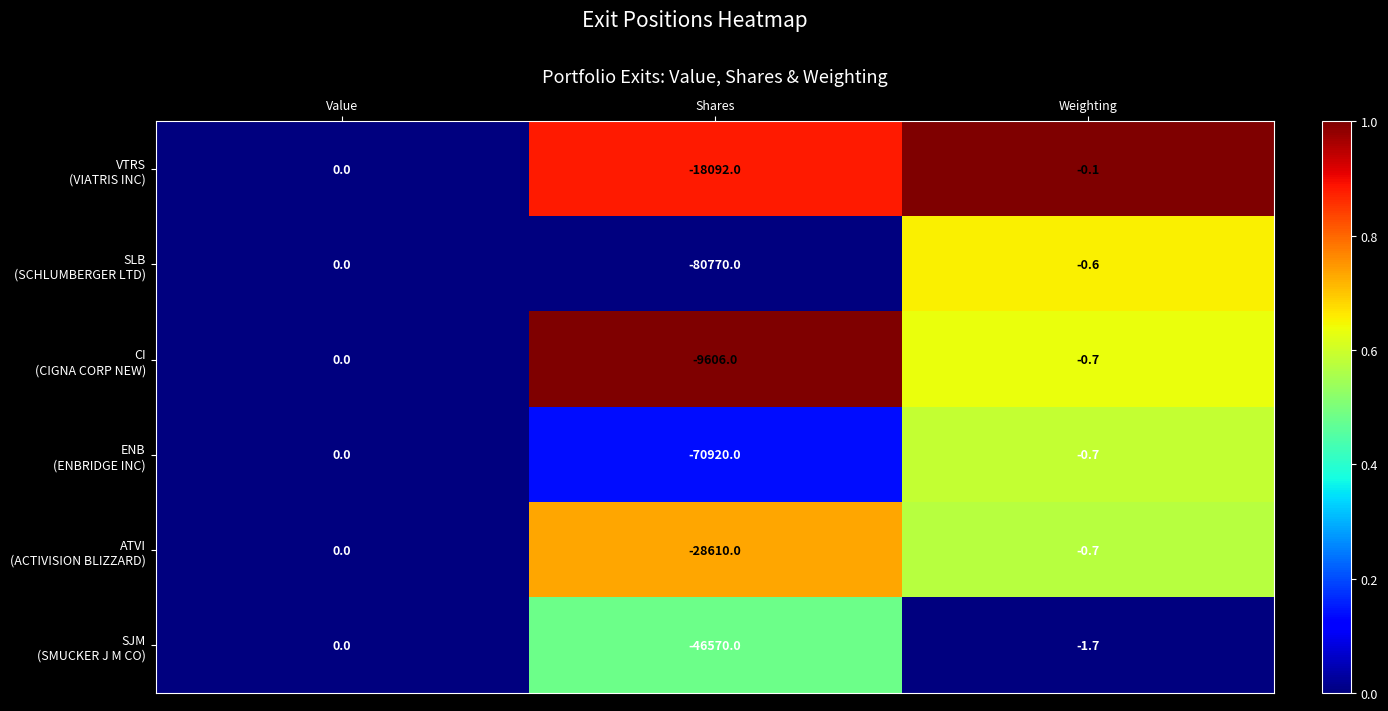

At which category does the chart reach its minimum across all series?

Shares